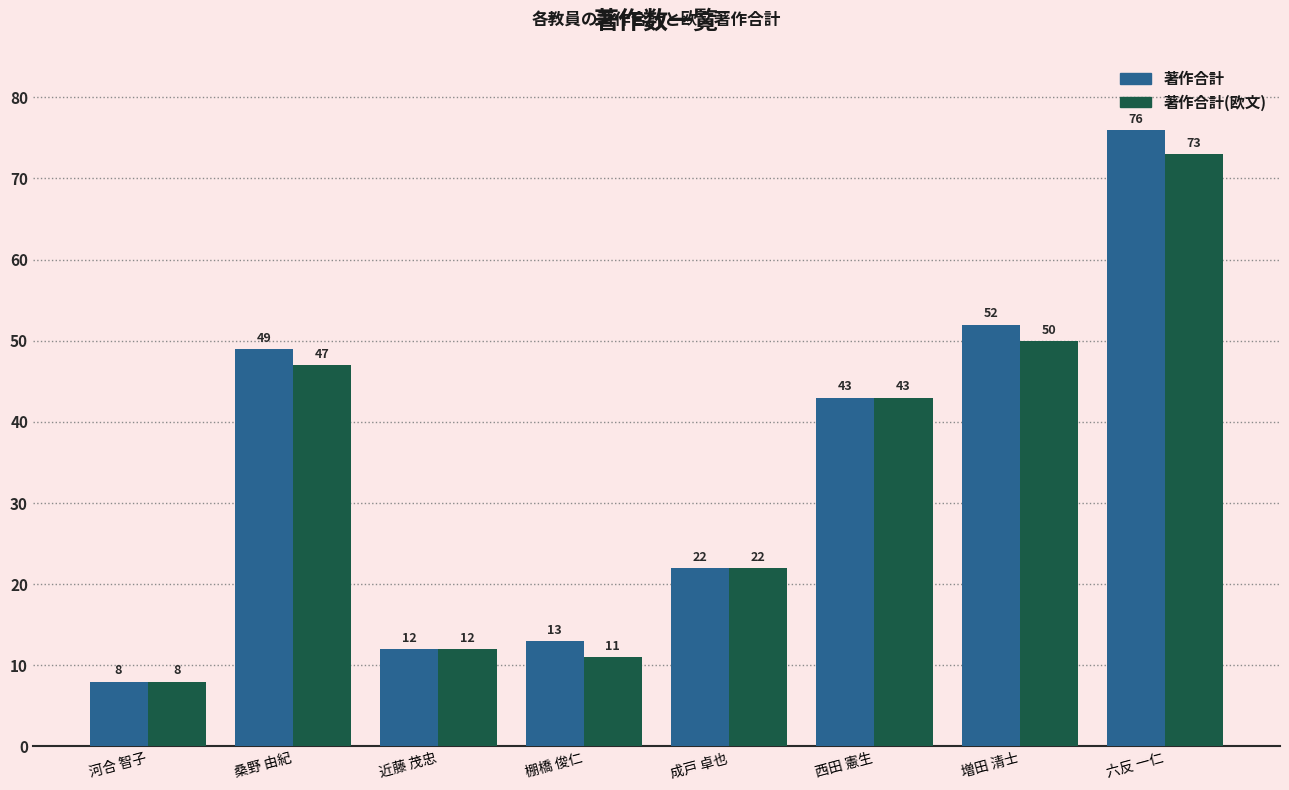

Reading left to right, what are all the values shown in this chart?

著作合計: 河合 智子=8	桑野 由紀=49	近藤 茂忠=12	棚橋 俊仁=13	成戸 卓也=22	西田 憲生=43	増田 清士=52	六反 一仁=76
著作合計(欧文): 河合 智子=8	桑野 由紀=47	近藤 茂忠=12	棚橋 俊仁=11	成戸 卓也=22	西田 憲生=43	増田 清士=50	六反 一仁=73